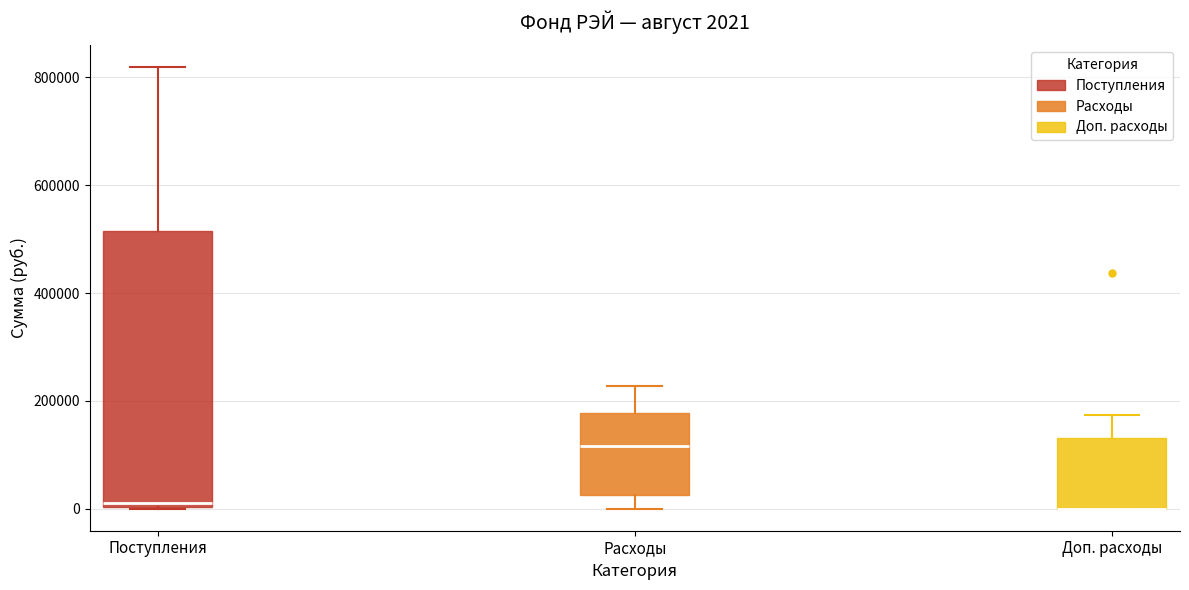

Which box is the tallest, from its lower edge to its upper edge?

Поступления